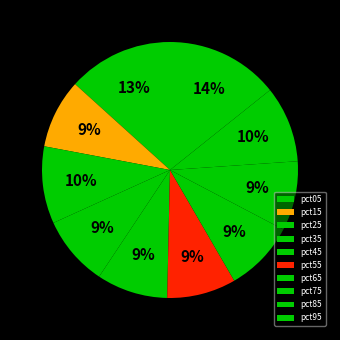

True or false: pct65 accounts for 1% of the total.

False